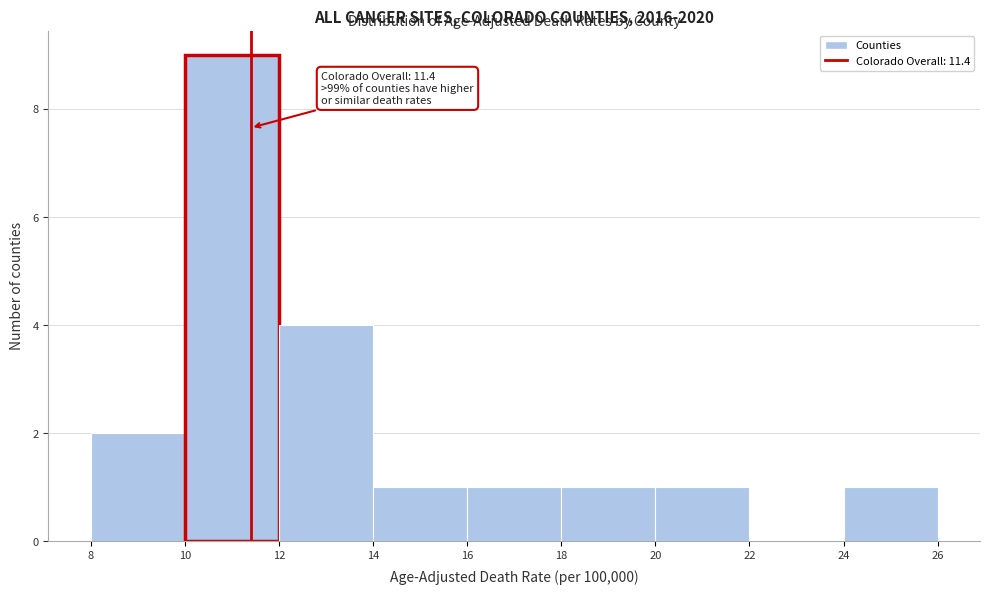

Which range on the x-axis has the tallest bar?

10 to 12